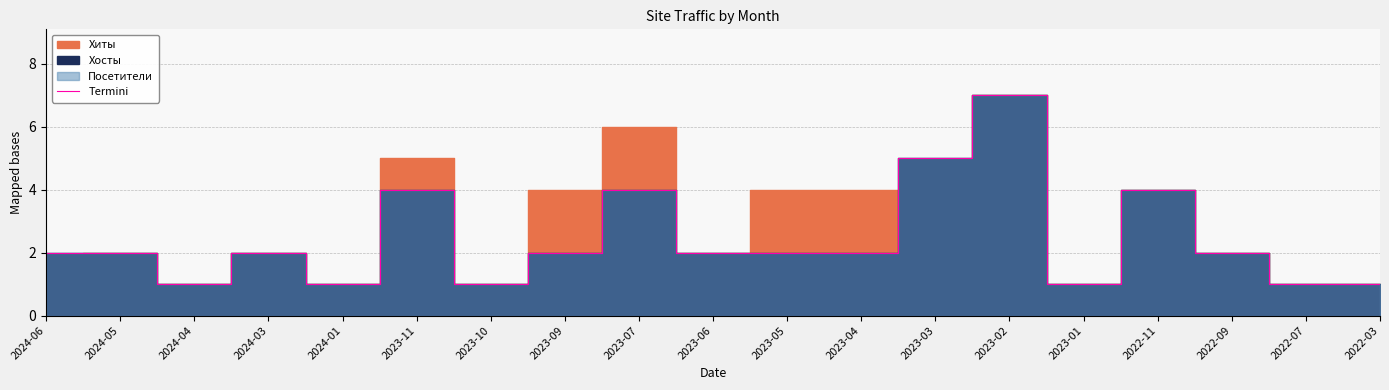

Does the chart display data point markers on the line(s)?

No